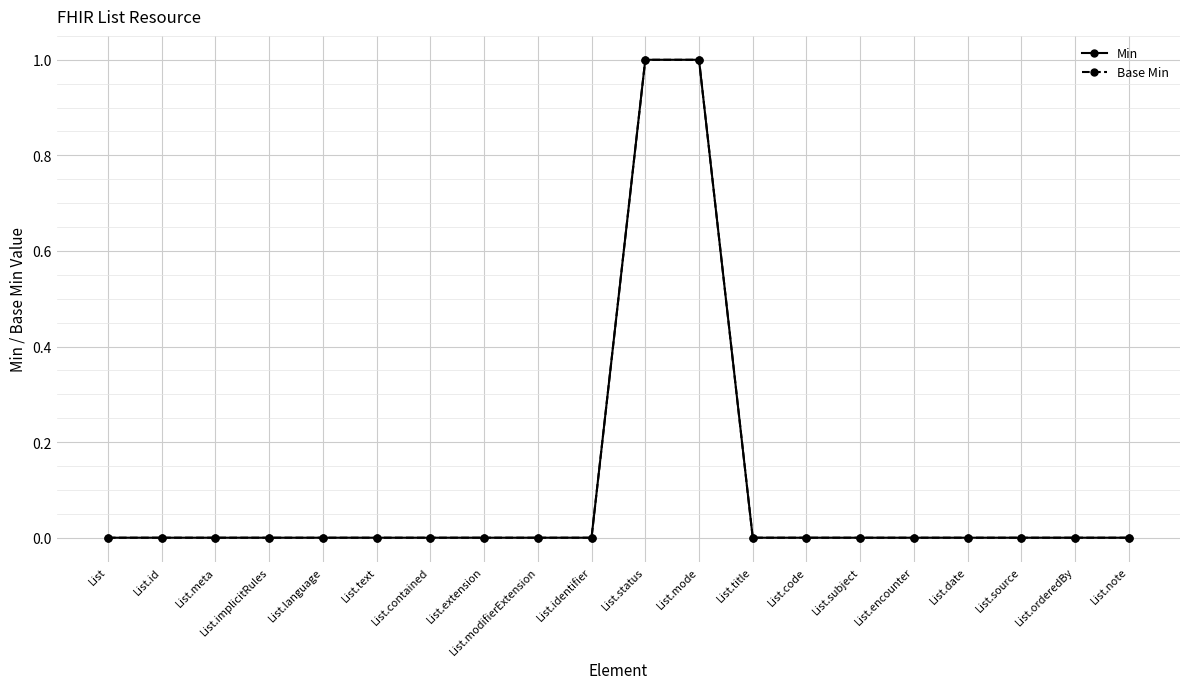

Is this an area chart (filled region under the line)?

No